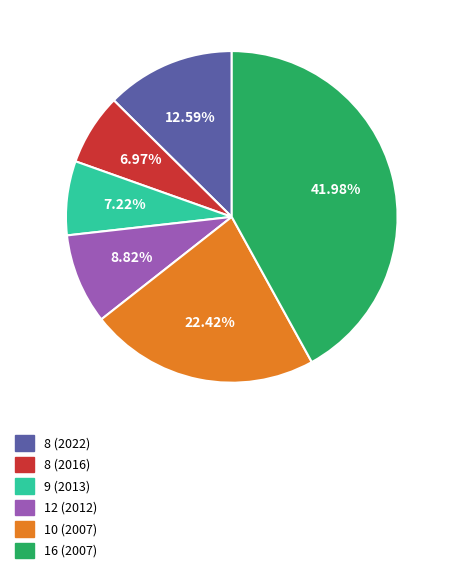

To the nearest percent, what is the difference between the largest and smallest slice percentages?

35%